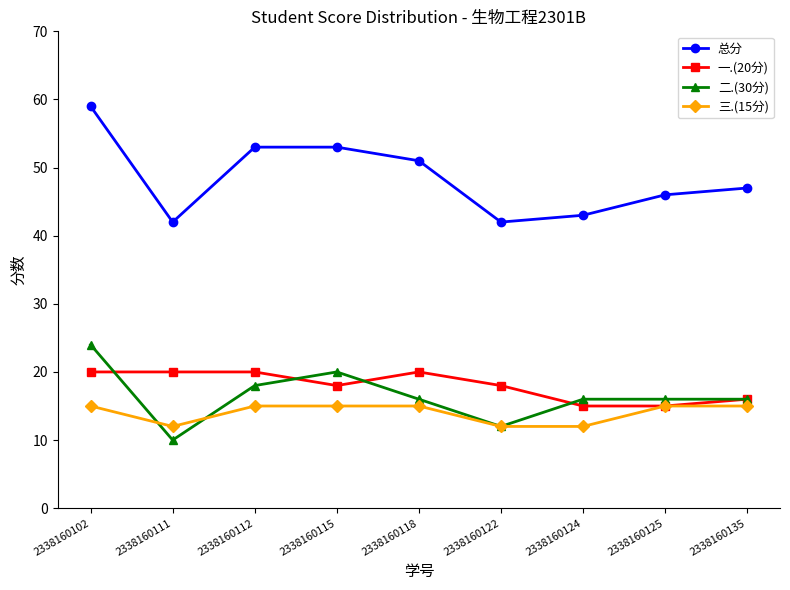

What are all the series names shown in the legend?

总分, 一.(20分), 二.(30分), 三.(15分)